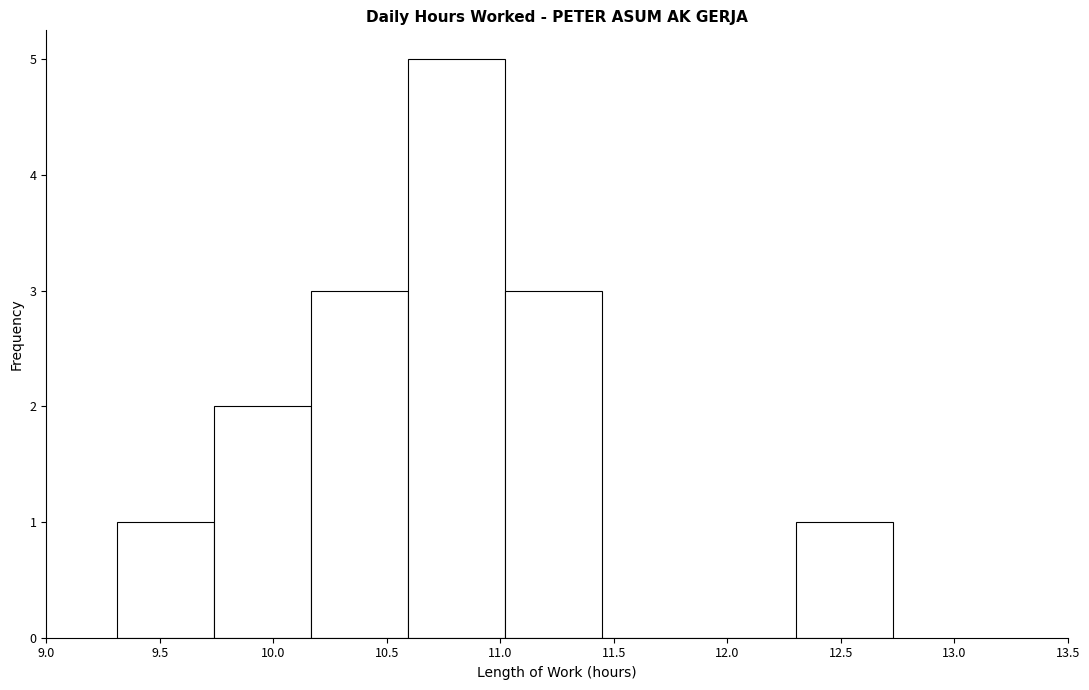

Reading left to right, transcribe this chart: for each bar, give the range it covers on the x-axis and its height. Neither the bar edges nor the heights are printed on the chart, so give them approximately, as read against the axes.

9.30 to 9.75: 1
9.75 to 10.15: 2
10.15 to 10.60: 3
10.60 to 11.00: 5
11.00 to 11.45: 3
11.45 to 11.90: 0
11.90 to 12.30: 0
12.30 to 12.75: 1